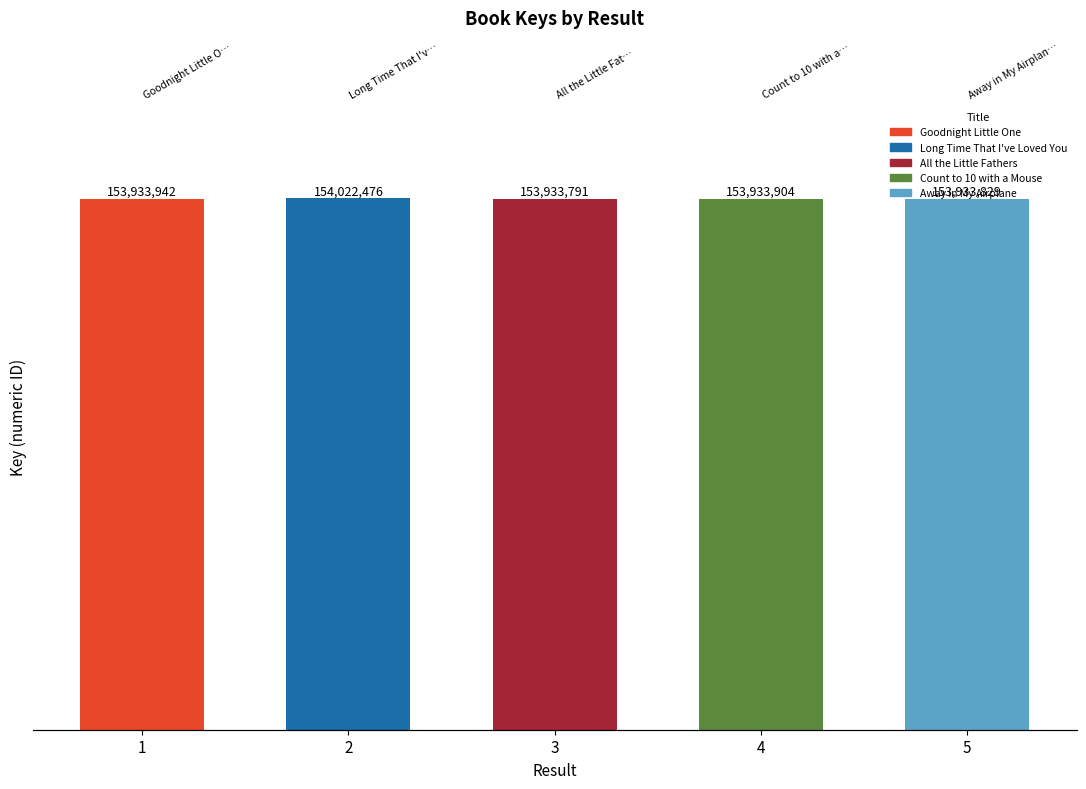

Does the chart contain any negative values?

No